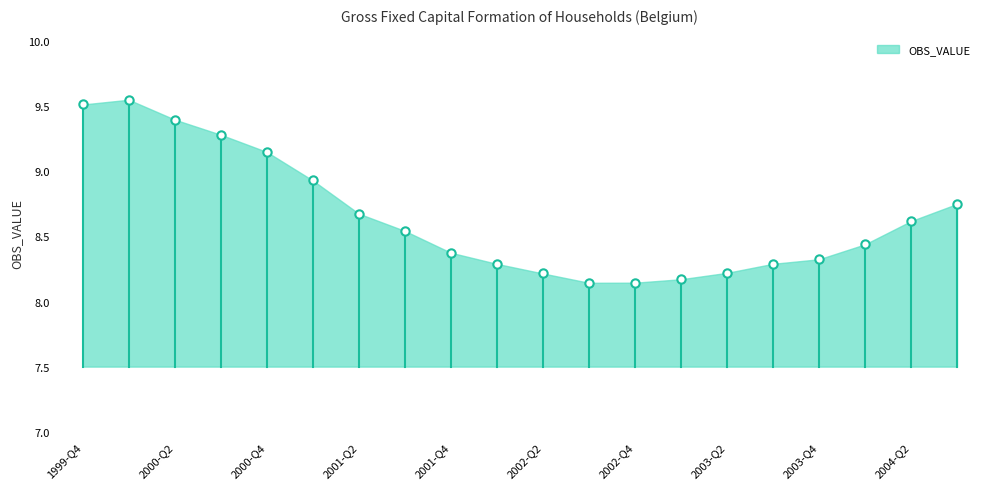

List the labels in order of value, smallest first.

2002-Q3, 2002-Q4, 2003-Q1, 2002-Q2, 2003-Q2, 2002-Q1, 2003-Q3, 2003-Q4, 2001-Q4, 2004-Q1, 2001-Q3, 2004-Q2, 2001-Q2, 2004-Q3, 2001-Q1, 2000-Q4, 2000-Q3, 2000-Q2, 1999-Q4, 2000-Q1